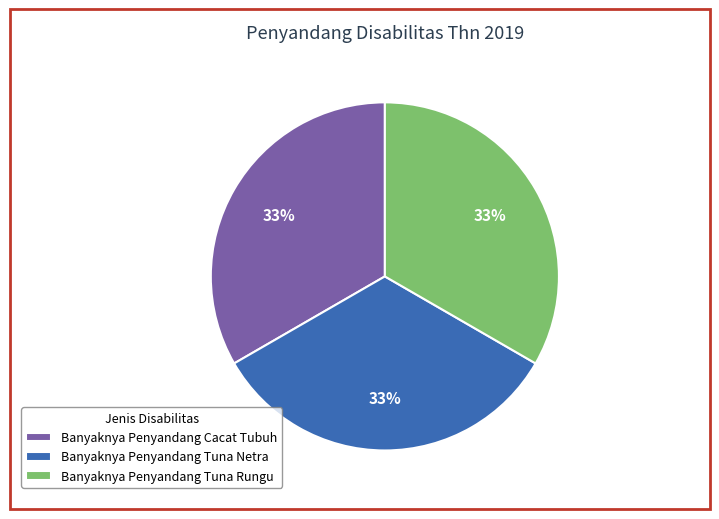

What percentage is the Banyaknya Penyandang Tuna Rungu slice, to the nearest percent?

33%